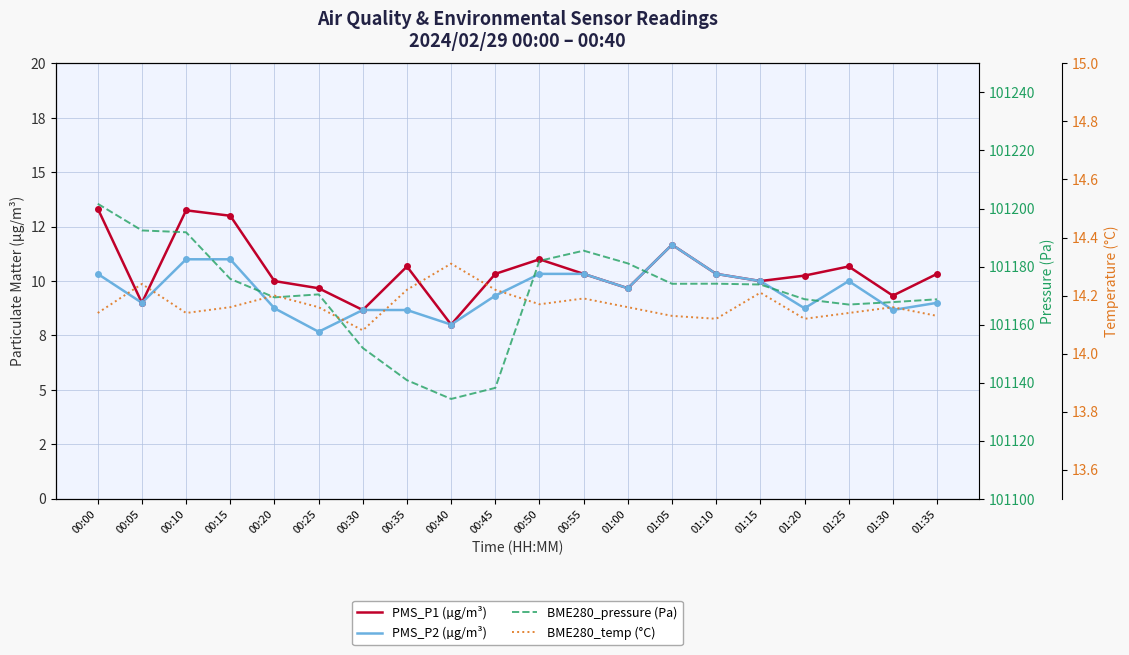

Rank the categories by PMS_P1 (µg/m³) value from lowest to highest.

00:40, 00:30, 00:05, 01:30, 00:25, 01:00, 00:20, 01:15, 01:20, 00:45, 00:55, 01:10, 01:35, 00:35, 01:25, 00:50, 01:05, 00:15, 00:10, 00:00